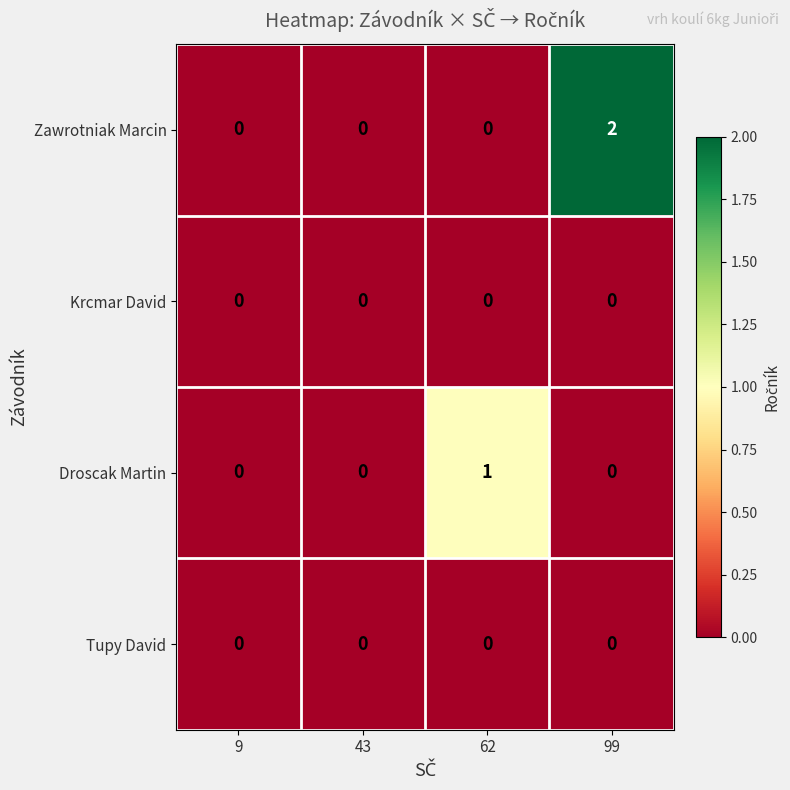

Which series has the widest spread of values?

Zawrotniak Marcin